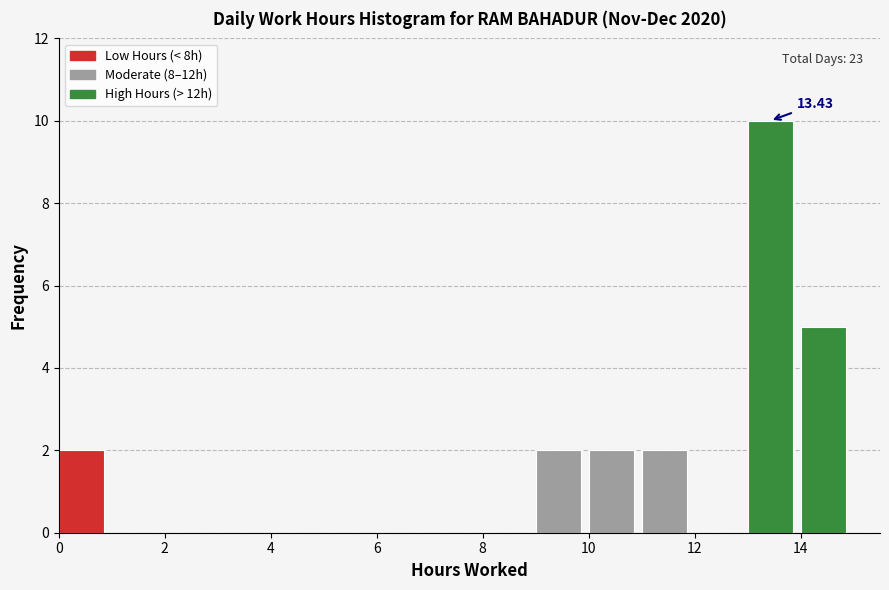

Over which range of the x-axis is the bar tallest?

13 to 14